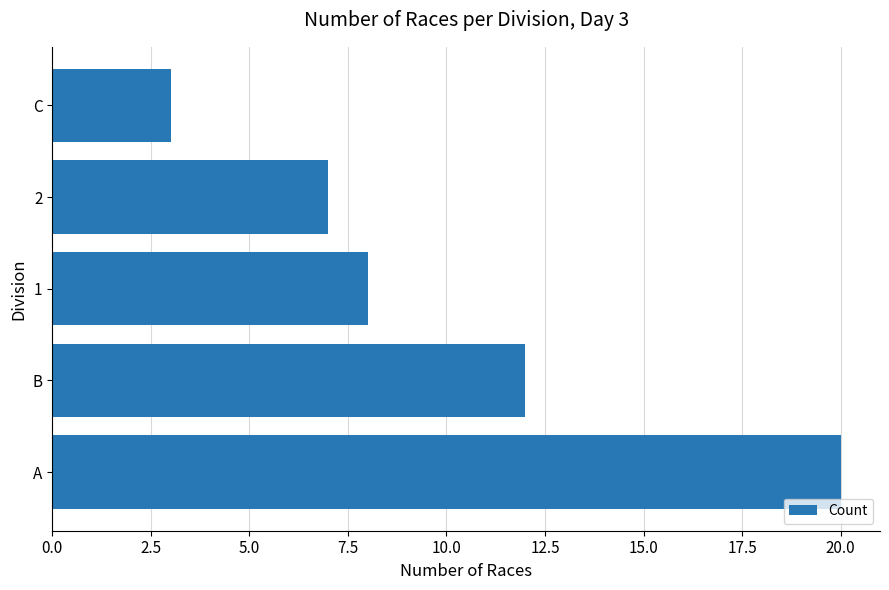

What is the difference between the maximum and minimum values?

17